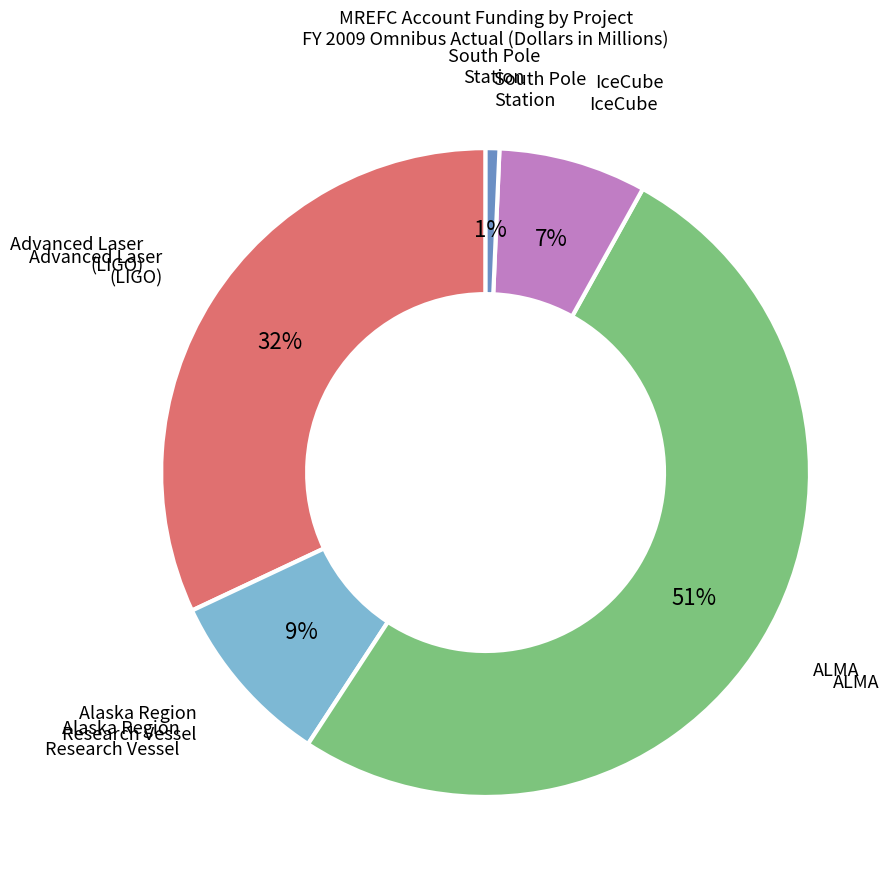

Is there any slice that represents more than half of the pie?

Yes